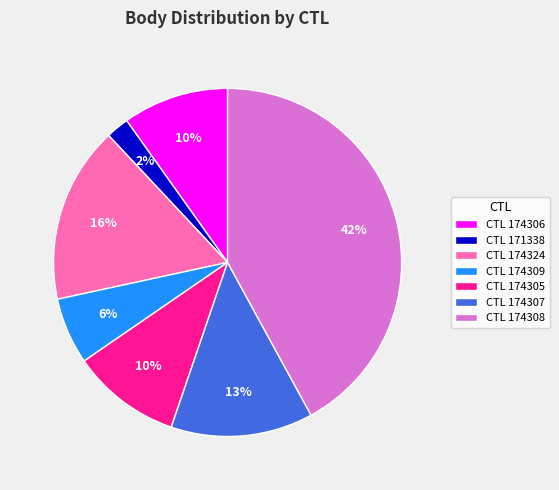

Is there a majority slice in this chart?

No